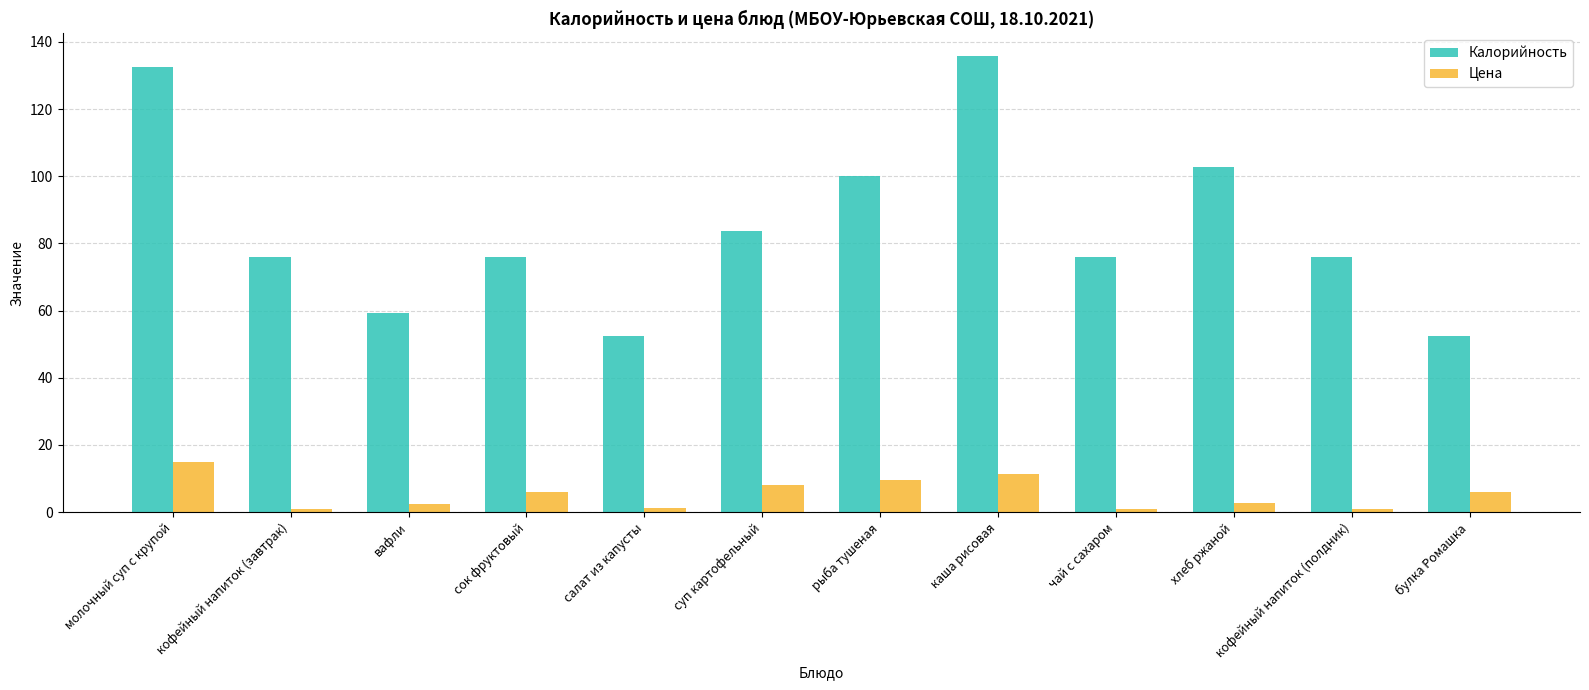

What is the value of the Цена bar at the 11th from the left?

0.9